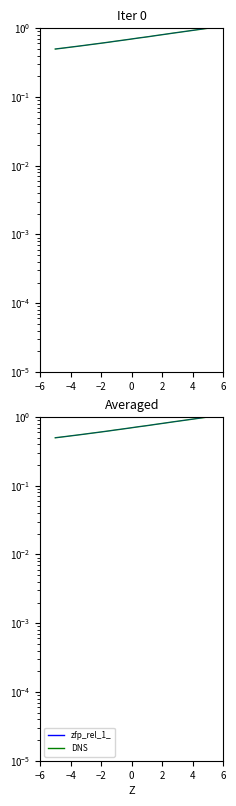

What is the greatest value displayed?

1.0